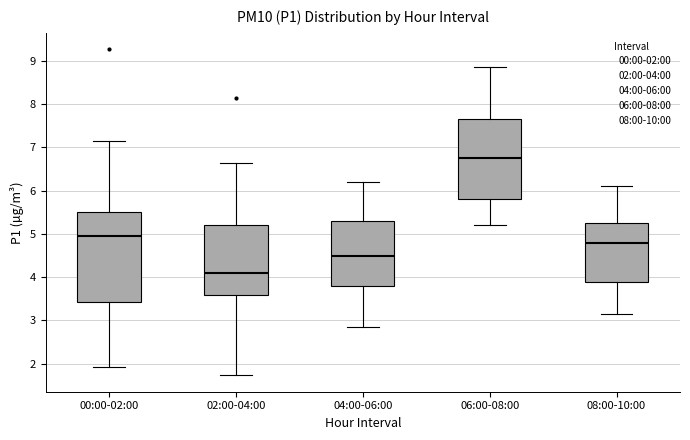

Reading left to right, read every box against the y-axis: the position of its median line, the range the box covers, and the ends of its whiskers. The values are not printed on the chart, so give them approximately, as read against the axis.

00:00-02:00: median 5.0, box 3.4 to 5.5, whiskers 1.9 to 7.2
02:00-04:00: median 4.1, box 3.6 to 5.2, whiskers 1.7 to 6.7
04:00-06:00: median 4.5, box 3.8 to 5.3, whiskers 2.9 to 6.2
06:00-08:00: median 6.8, box 5.8 to 7.7, whiskers 5.2 to 8.9
08:00-10:00: median 4.8, box 3.9 to 5.3, whiskers 3.2 to 6.1